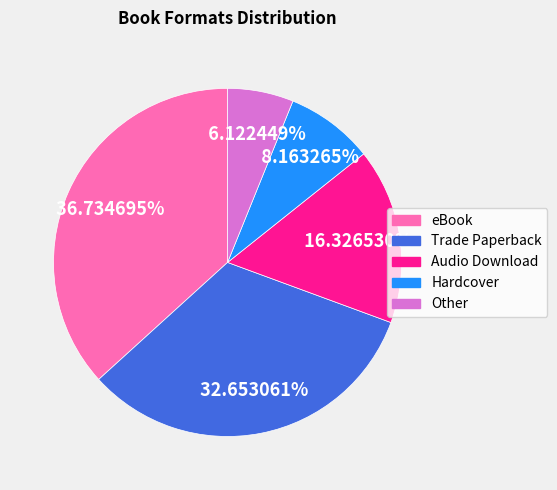

Is there a majority slice in this chart?

No